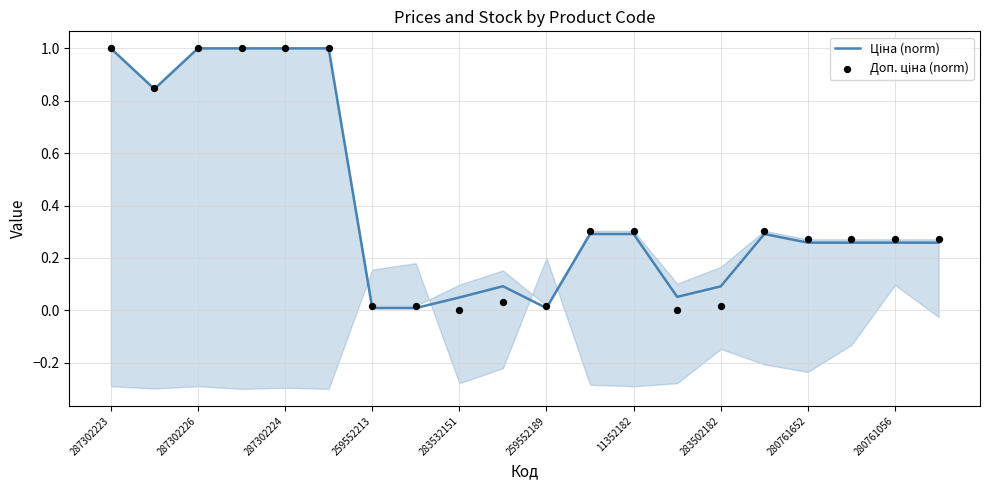

Which series reaches the minimum Y coordinate?

Доп. ціна (norm)